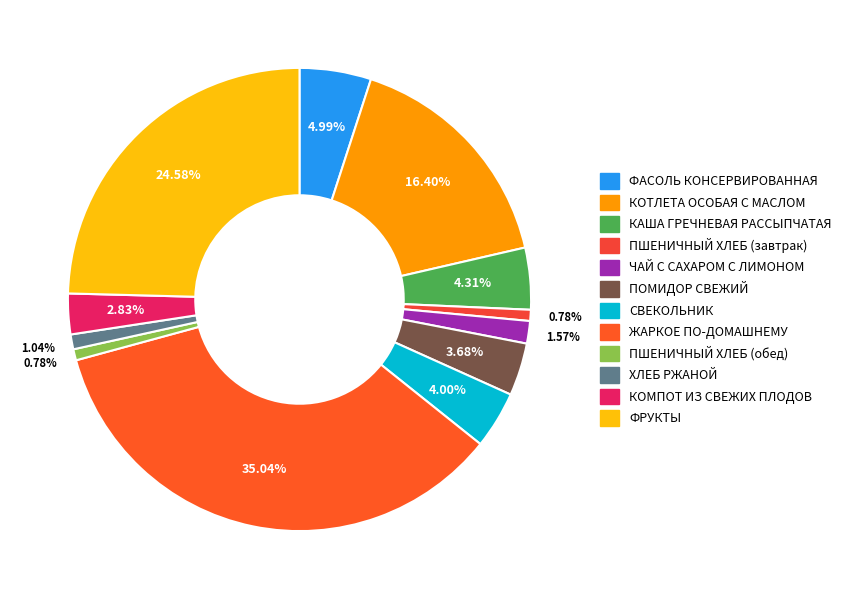

What is the total percentage of КОТЛЕТА ОСОБАЯ С МАСЛОМ and ПОМИДОР СВЕЖИЙ?

20.1%